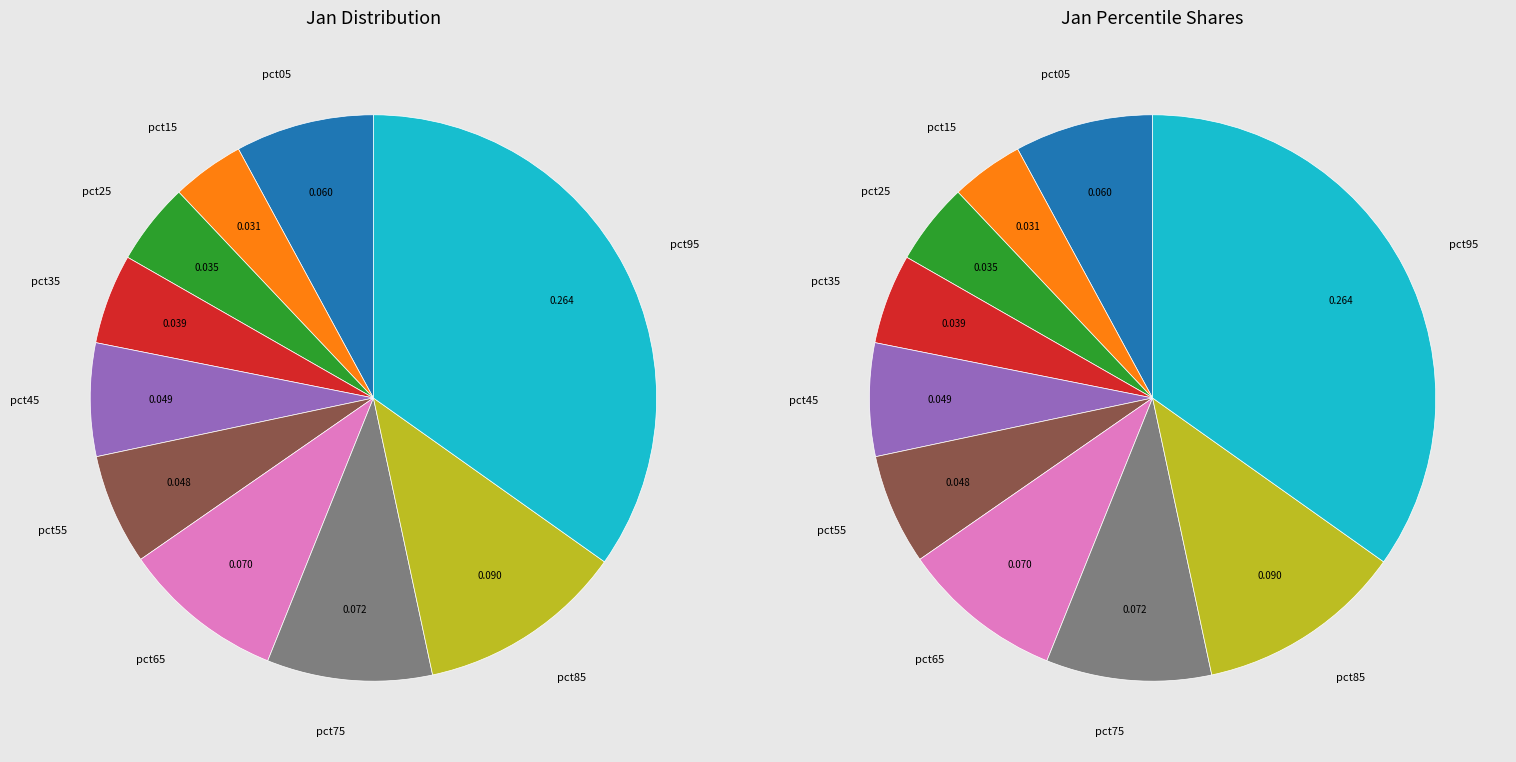

To the nearest percent, what portion does pct05 represent?

8%